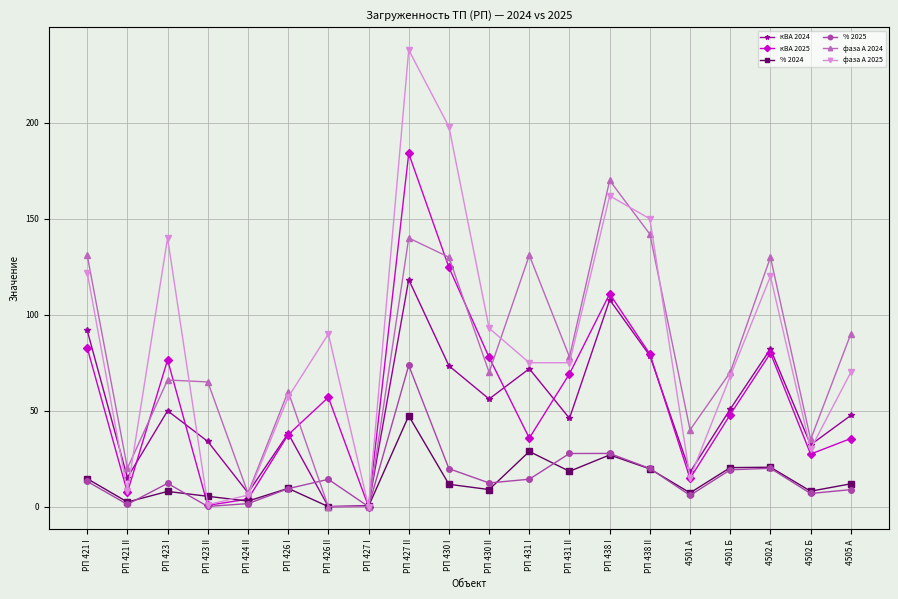

List the series in order of their peak value, highest first.

фаза А 2025, кВА 2025, фаза А 2024, кВА 2024, % 2025, % 2024